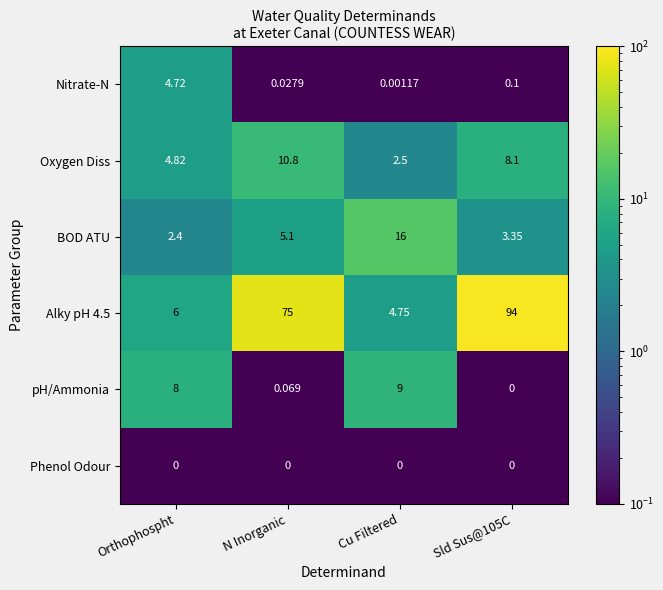

Which series changed the most between Orthophospht and Cu Filtered?

BOD ATU